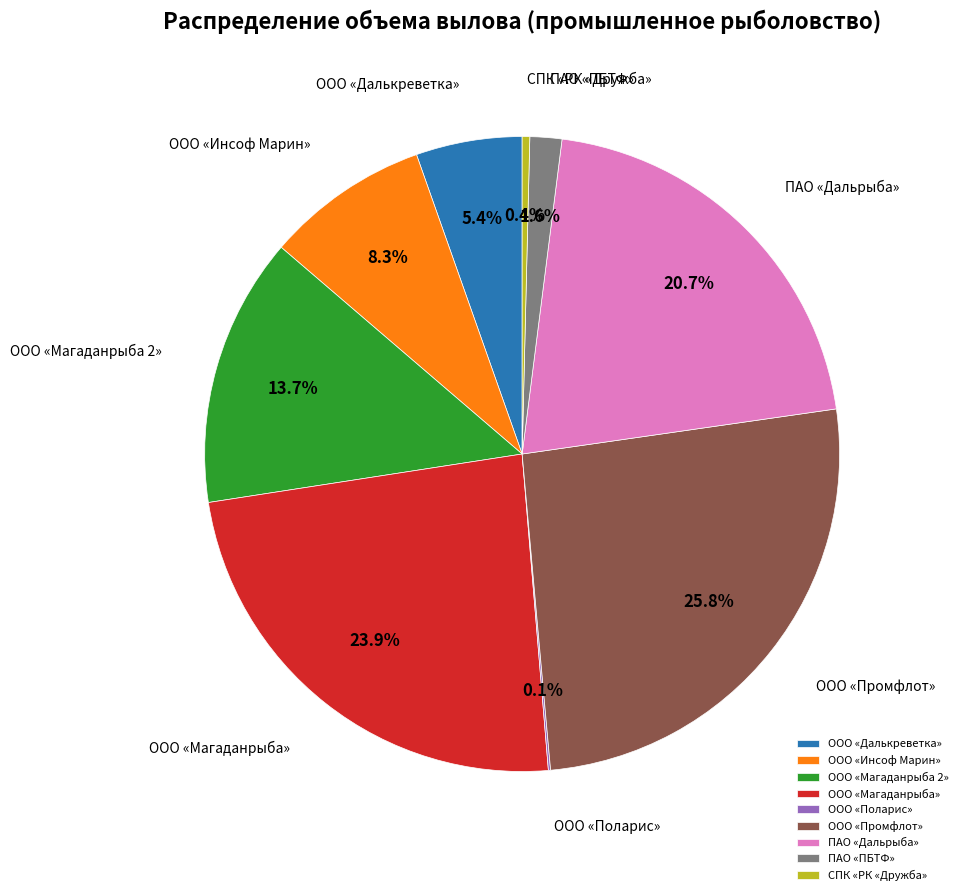

Is there any slice that represents more than half of the pie?

No